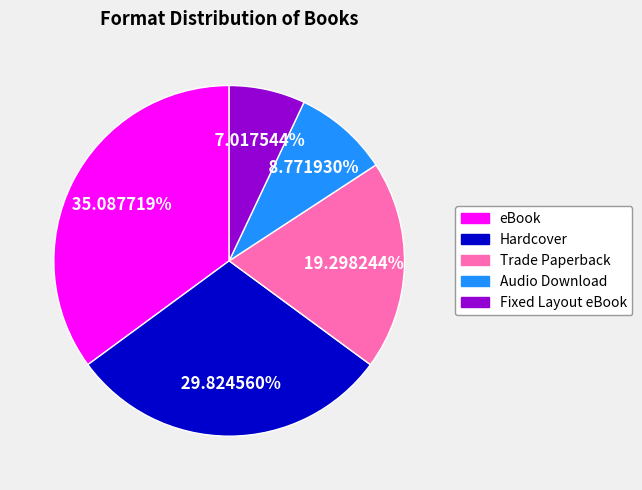

To the nearest percent, what portion does Audio Download represent?

9%